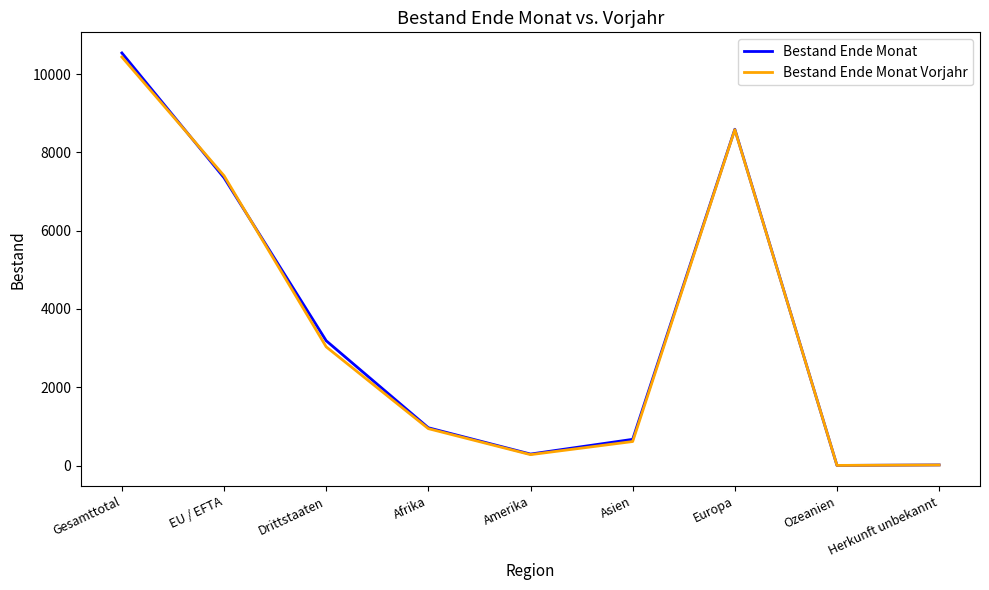

At which category is the sum across all series the highest?

Gesamttotal